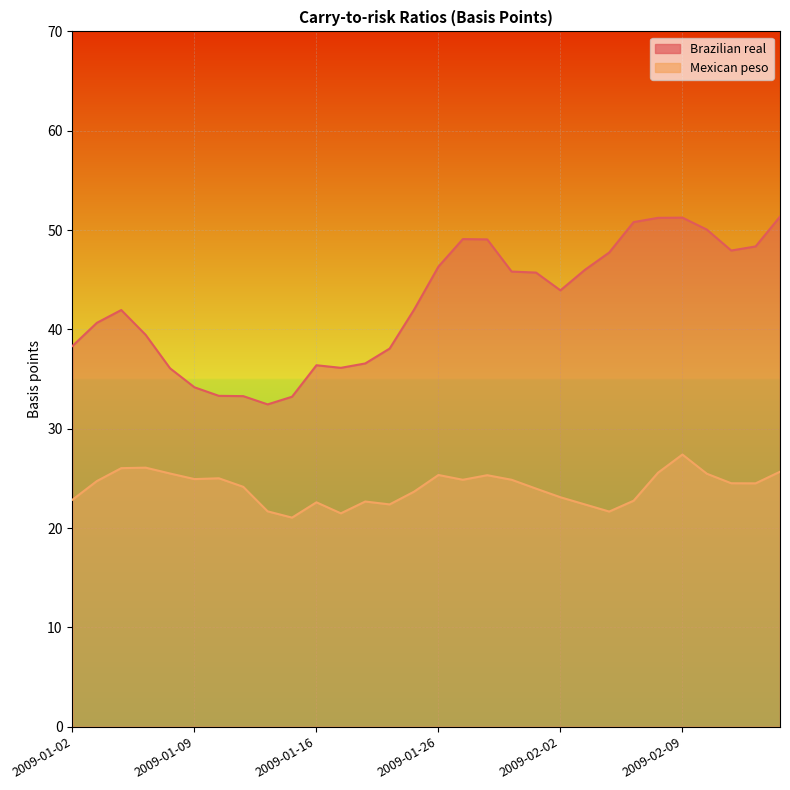

Which series has the widest spread of values?

Brazilian real